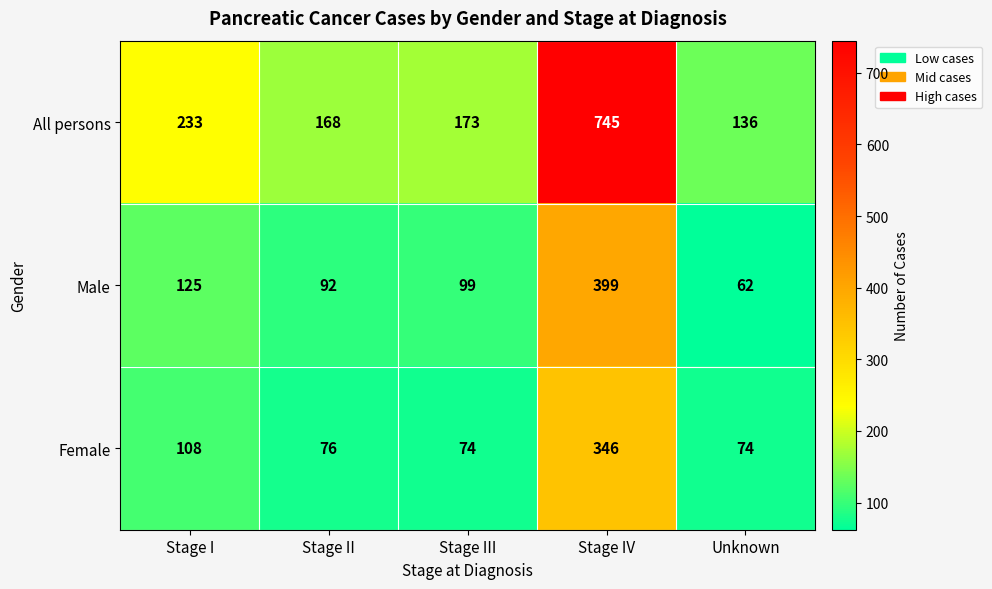

What is the difference between the highest and lowest values at Stage III?

99